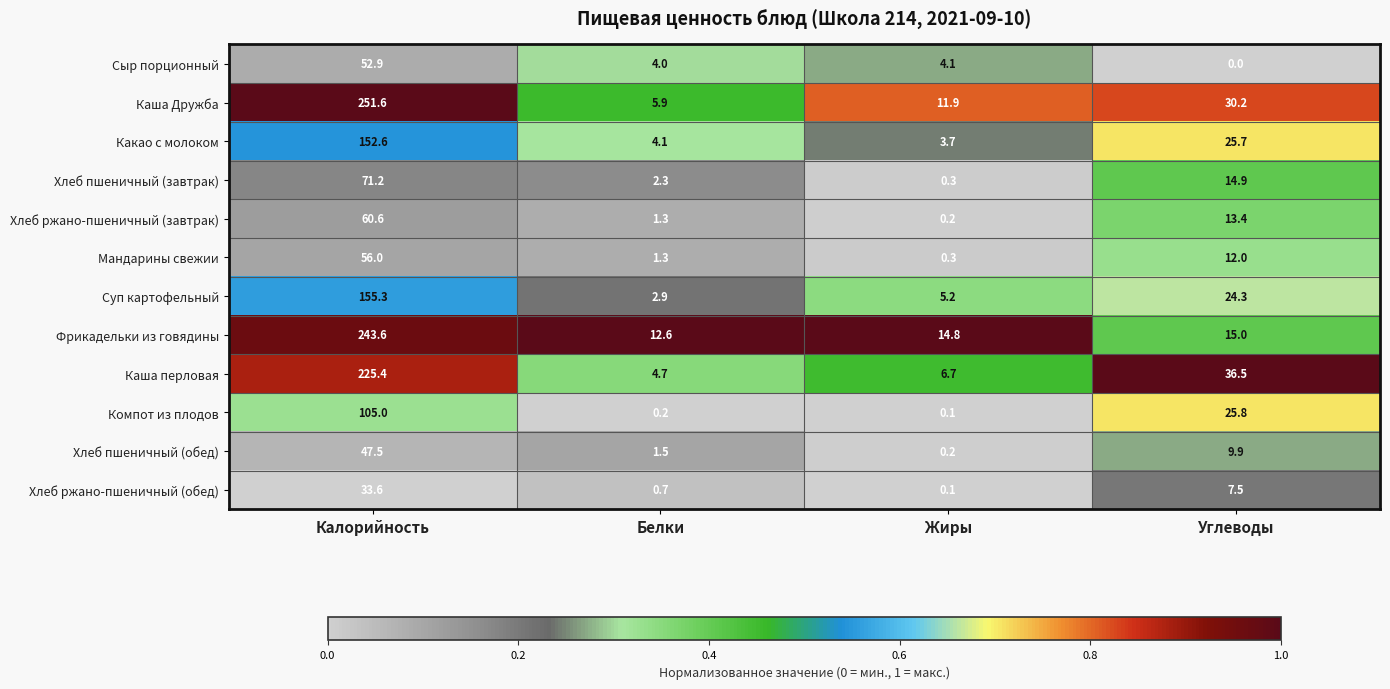

What is the difference between the maximum and minimum values in the Хлеб ржано-пшеничный (обед) series?

33.5